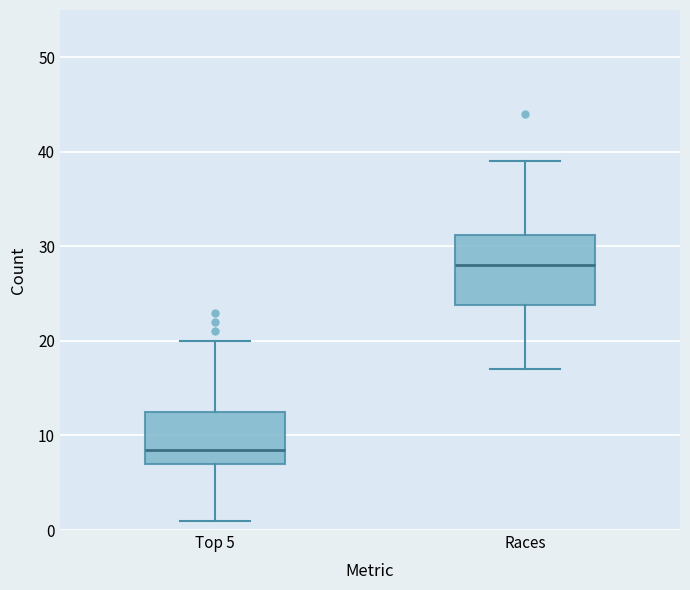

Which box is the tallest, from its lower edge to its upper edge?

Races